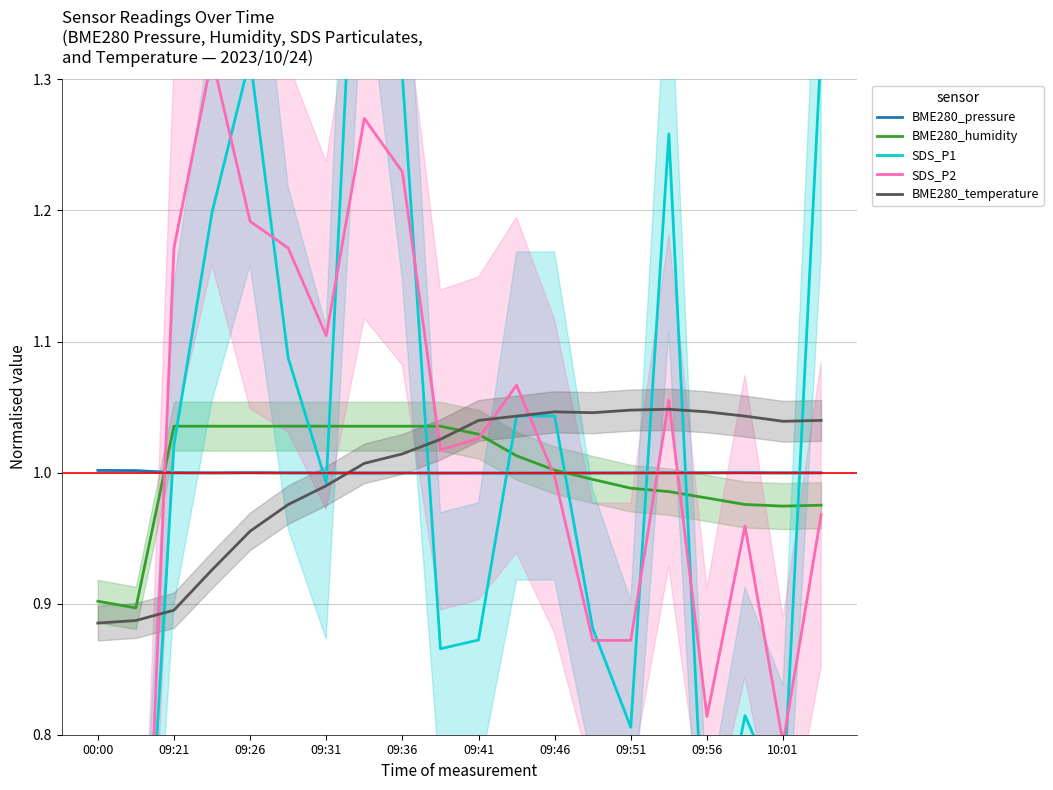

Rank the series at 17 from highest to lowest value.

BME280_temperature, BME280_pressure, BME280_humidity, SDS_P2, SDS_P1